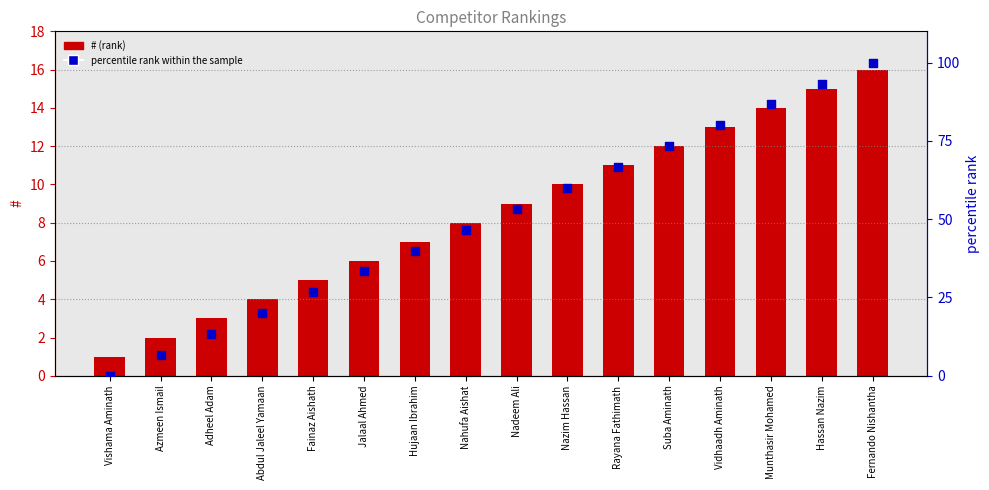

Which series contains the lowest Y value?

percentile rank within the sample